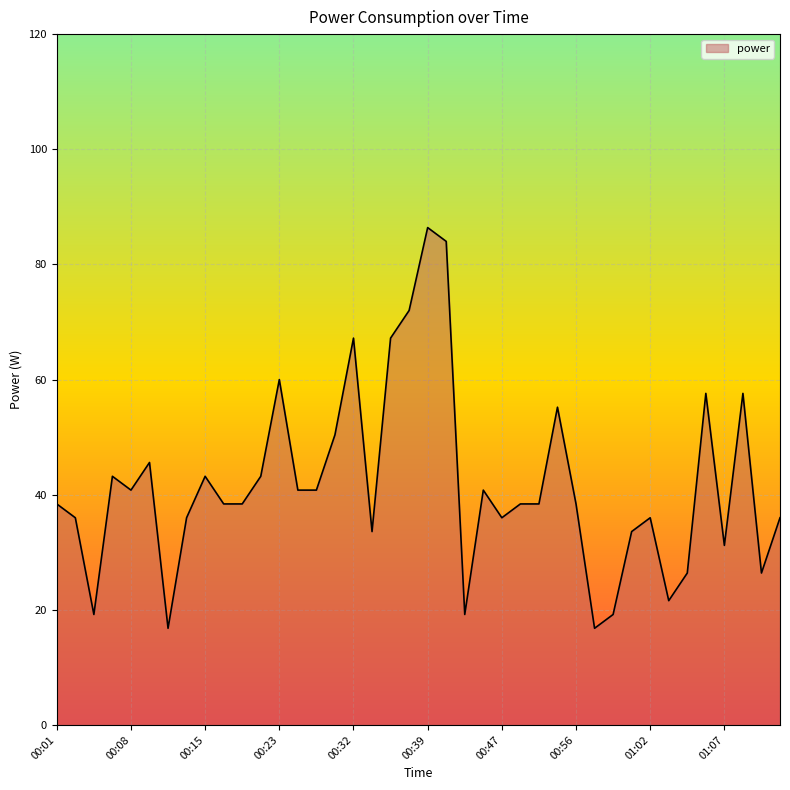

What is the minimum value shown in the chart?

16.8